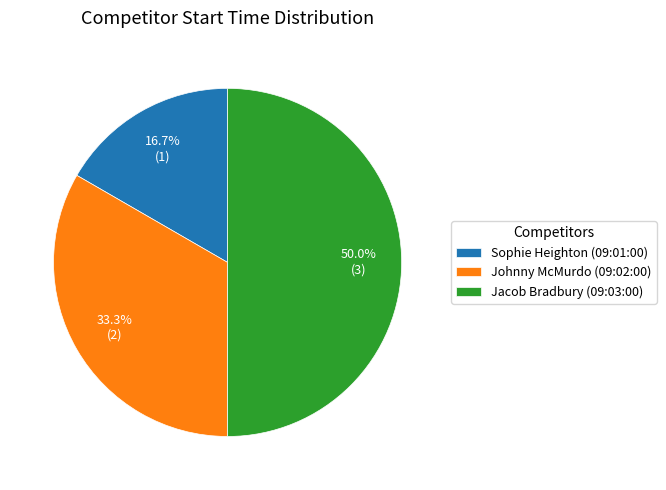

Does Sophie Heighton (09:01:00) account for over 50% of the chart?

No